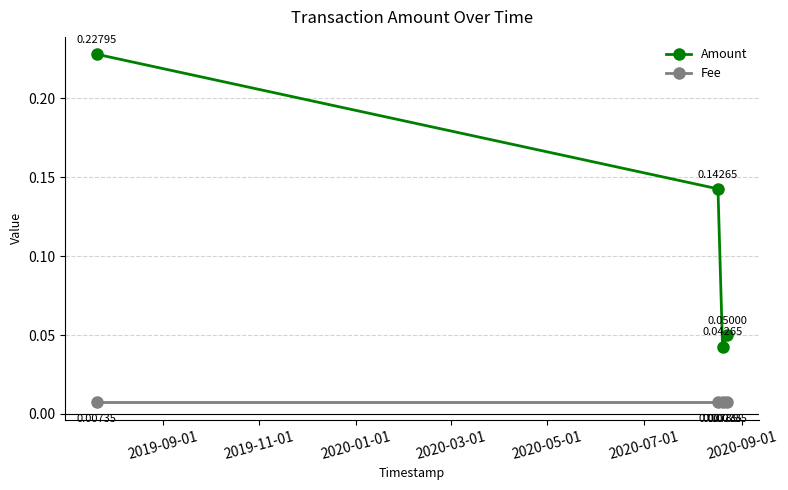

True or false: Fee has more than 1 points higher than both neighbors.

False